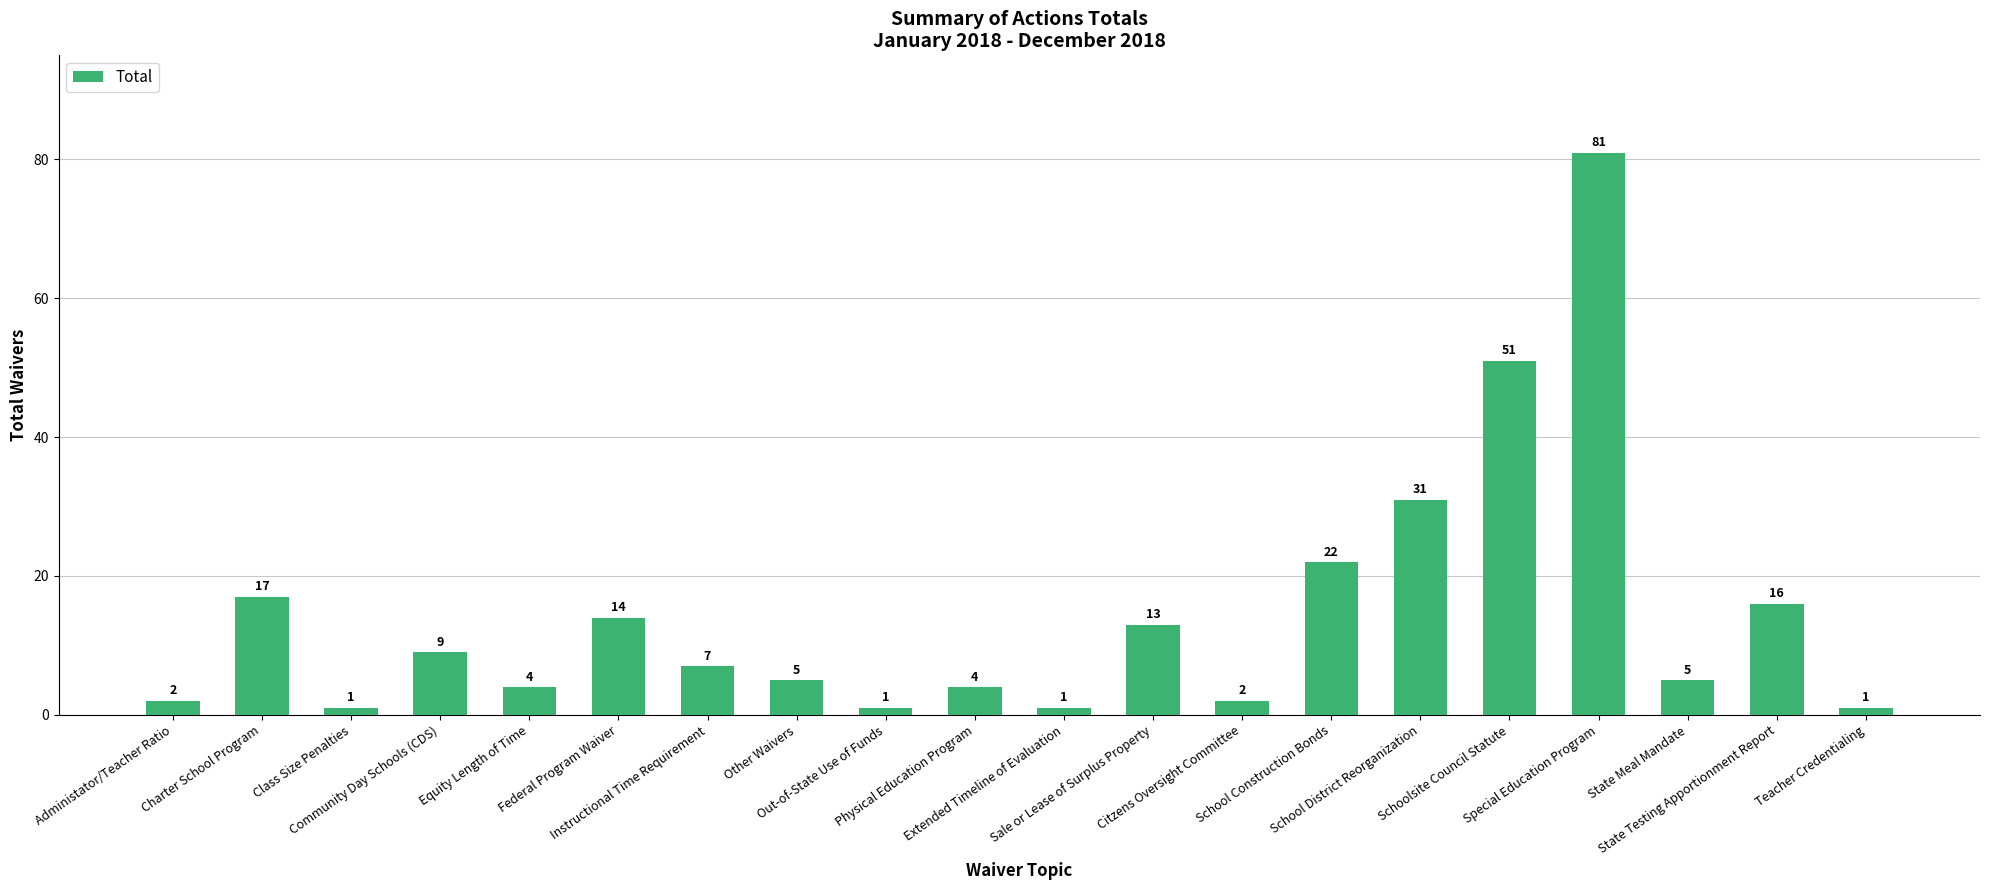

What is the minimum value shown in the chart?

1